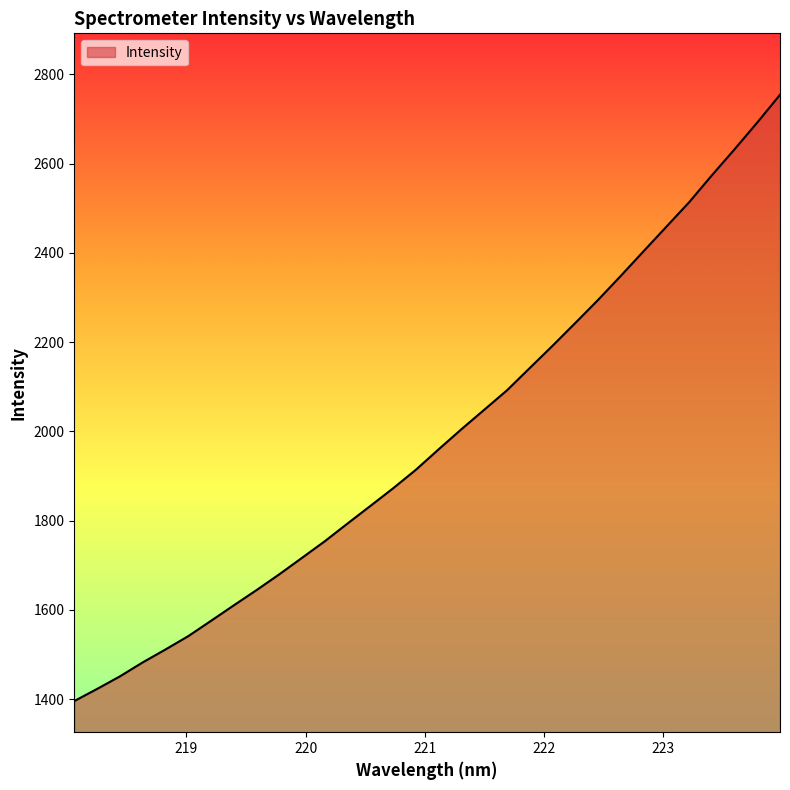

What is the difference between the maximum and minimum values?

1358.3